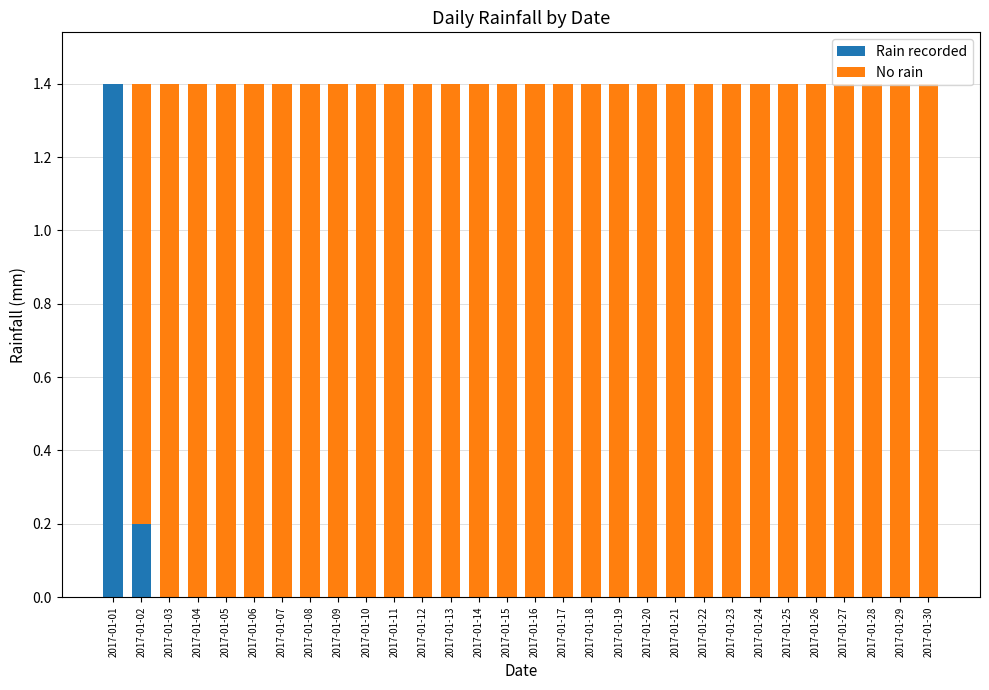

What is the total value across all series at 2017-01-23?

1.4